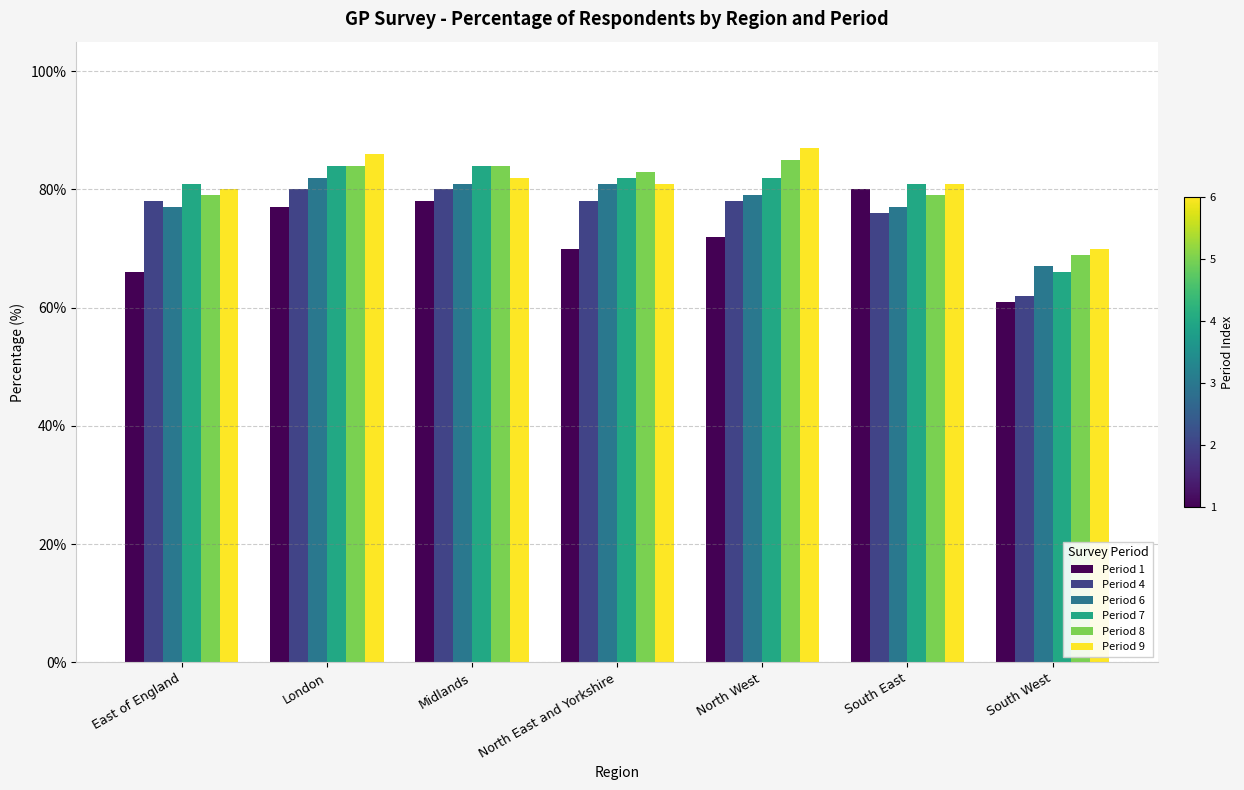

What is the label of the 3rd bar from the right?

North West